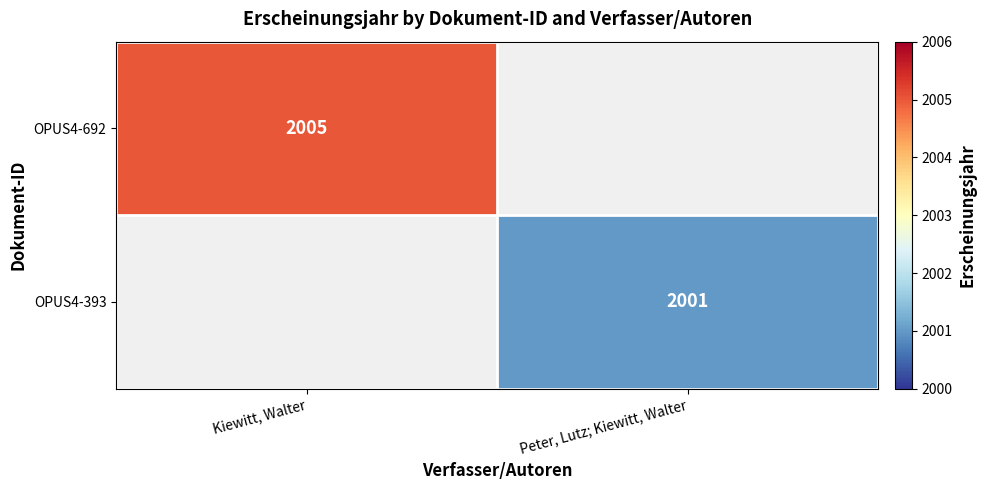

Is it true that OPUS4-393 equals 919 at Peter, Lutz; Kiewitt, Walter?

False